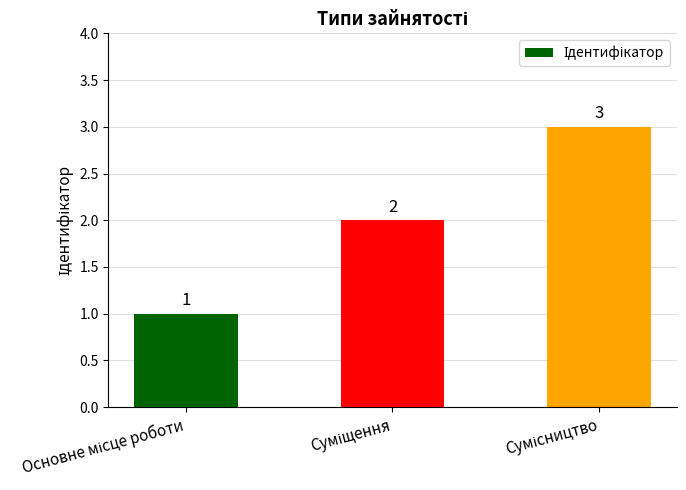

What is the maximum value shown in the chart?

3